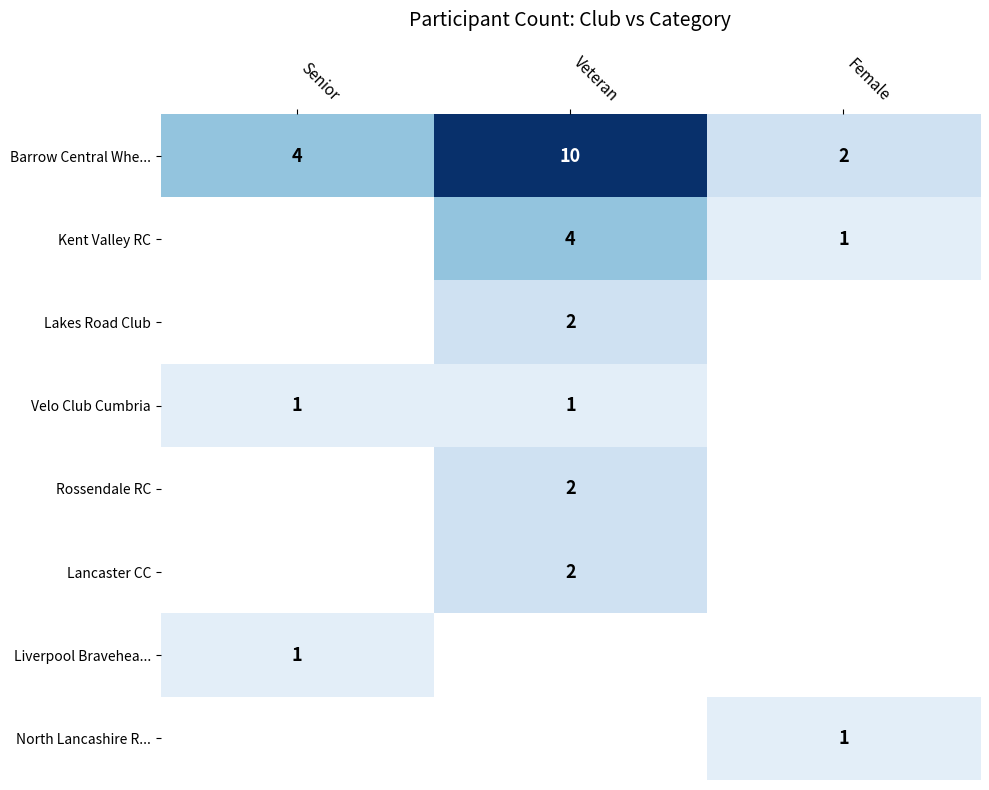

What is the spread (max minus min) of values at Senior?

3.0